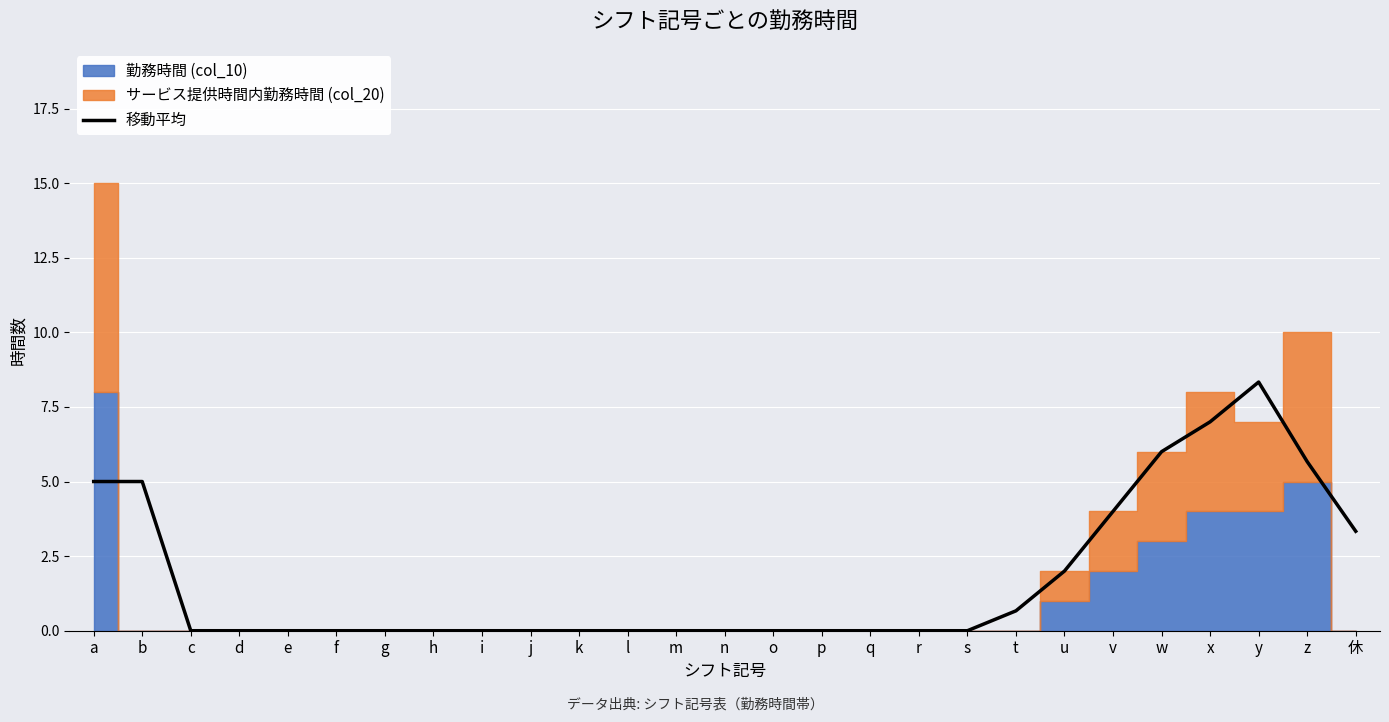

What is the label of the 20th point from the left?

t